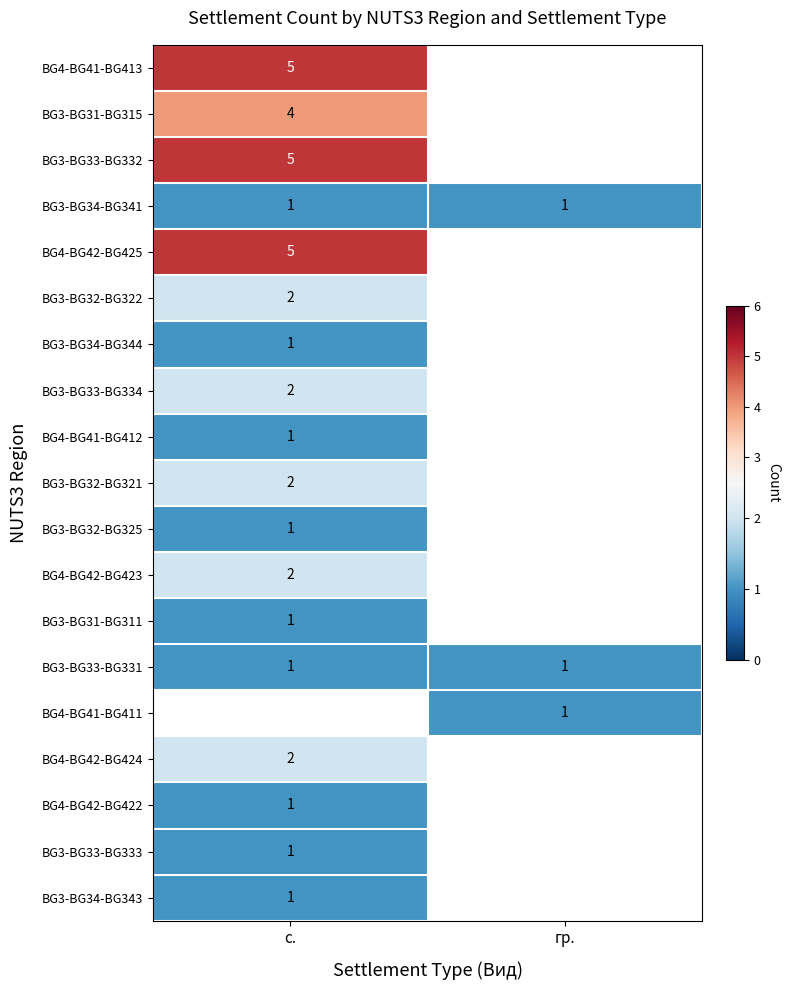

At how many categories does at least one series exceed 1?

1